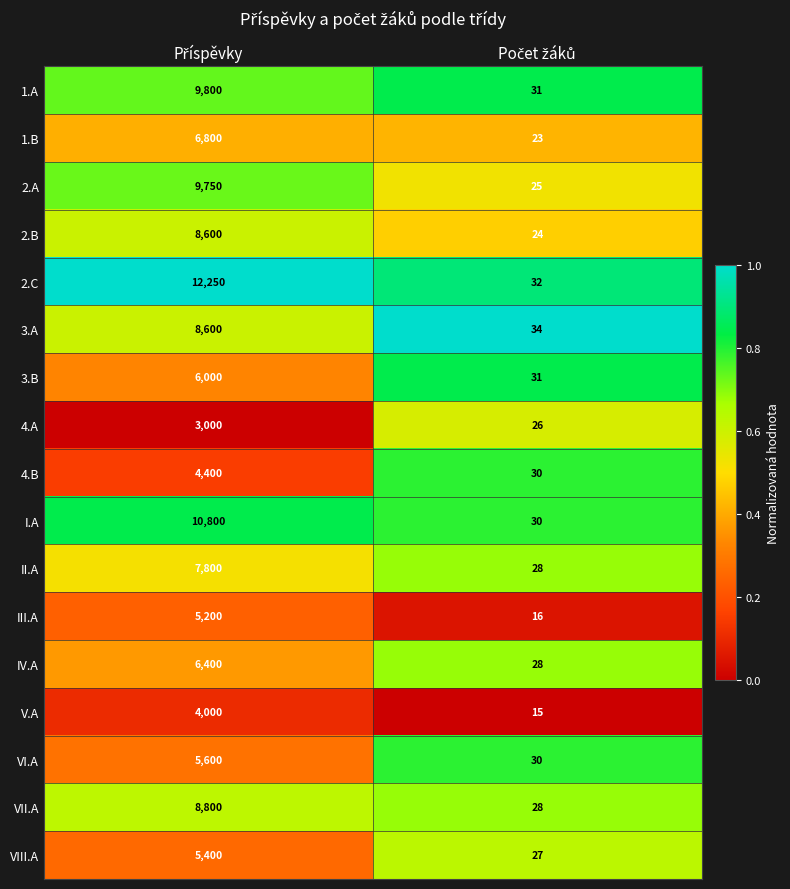

What is the difference between the maximum and minimum values in the 2.A series?

9725